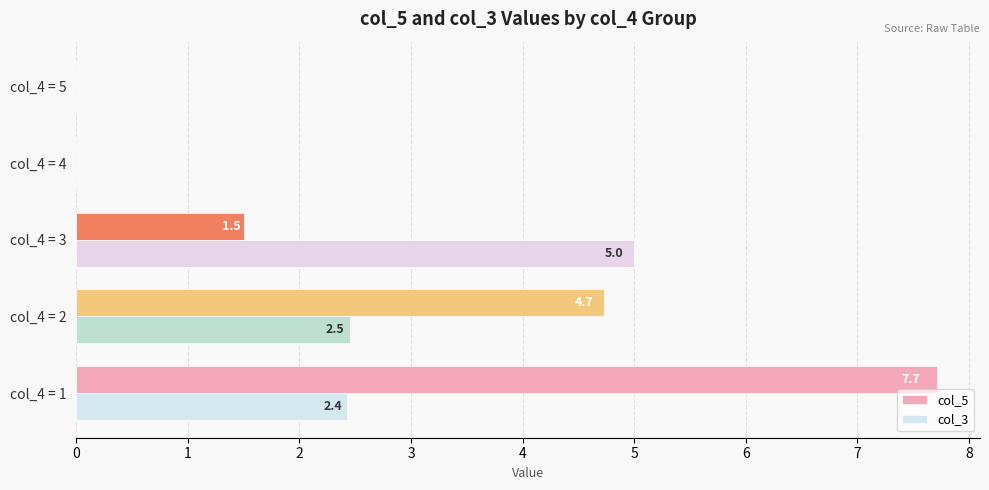

Is the value of col_5 at col_4 = 1 greater than the value of col_3 at col_4 = 1?

Yes